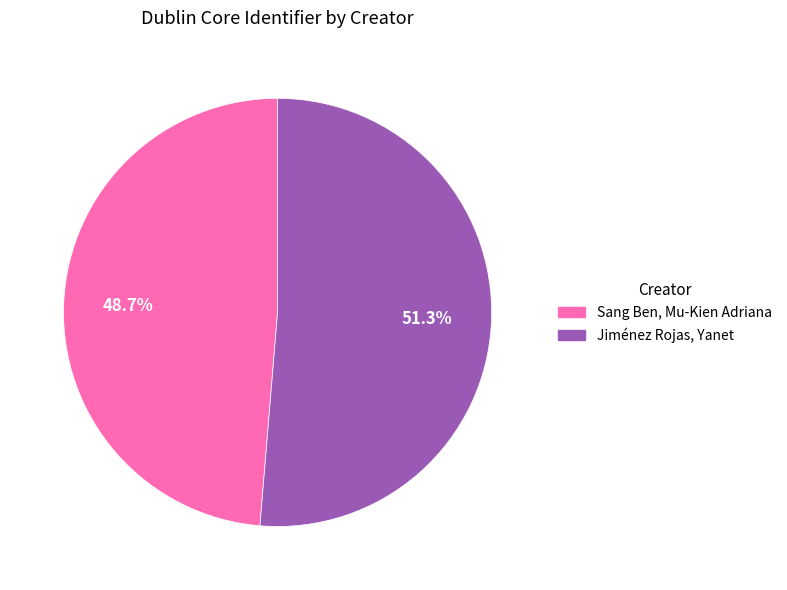

Does any single category account for the majority?

Yes